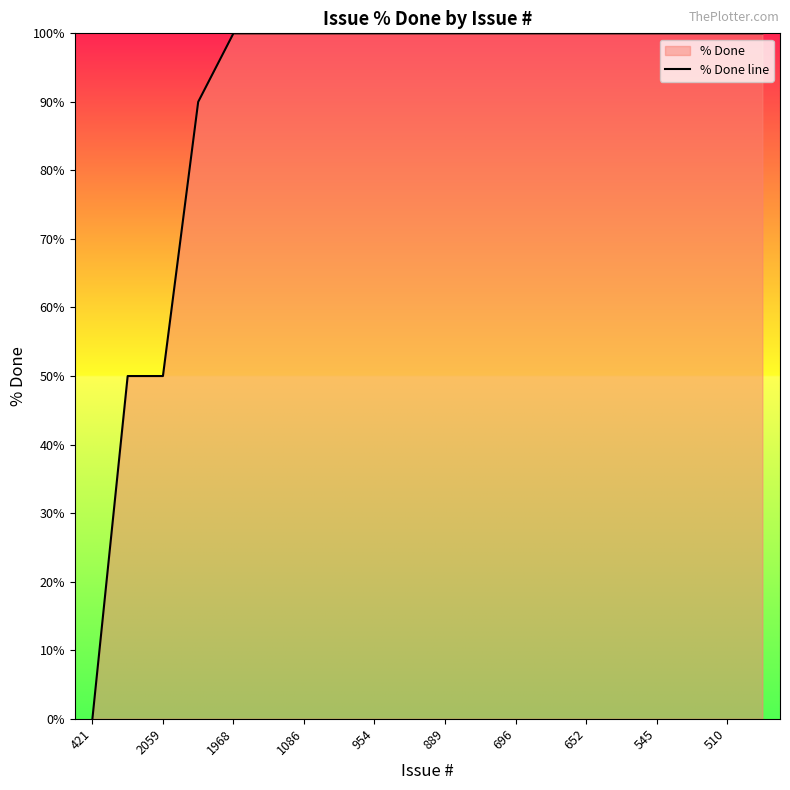

What is the maximum value shown in the chart?

100